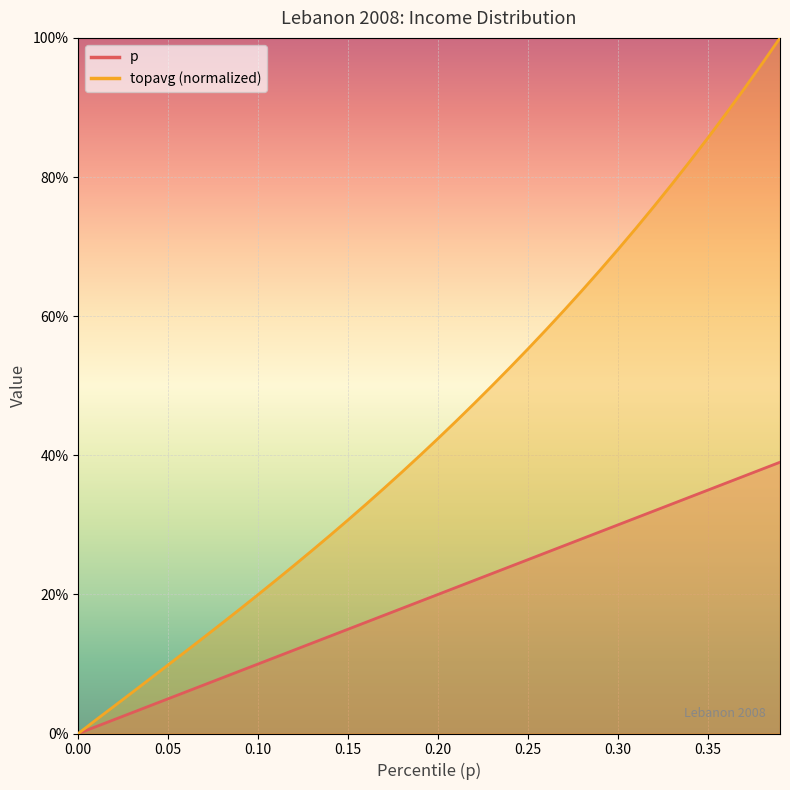

What position from the left is 0.01?

2